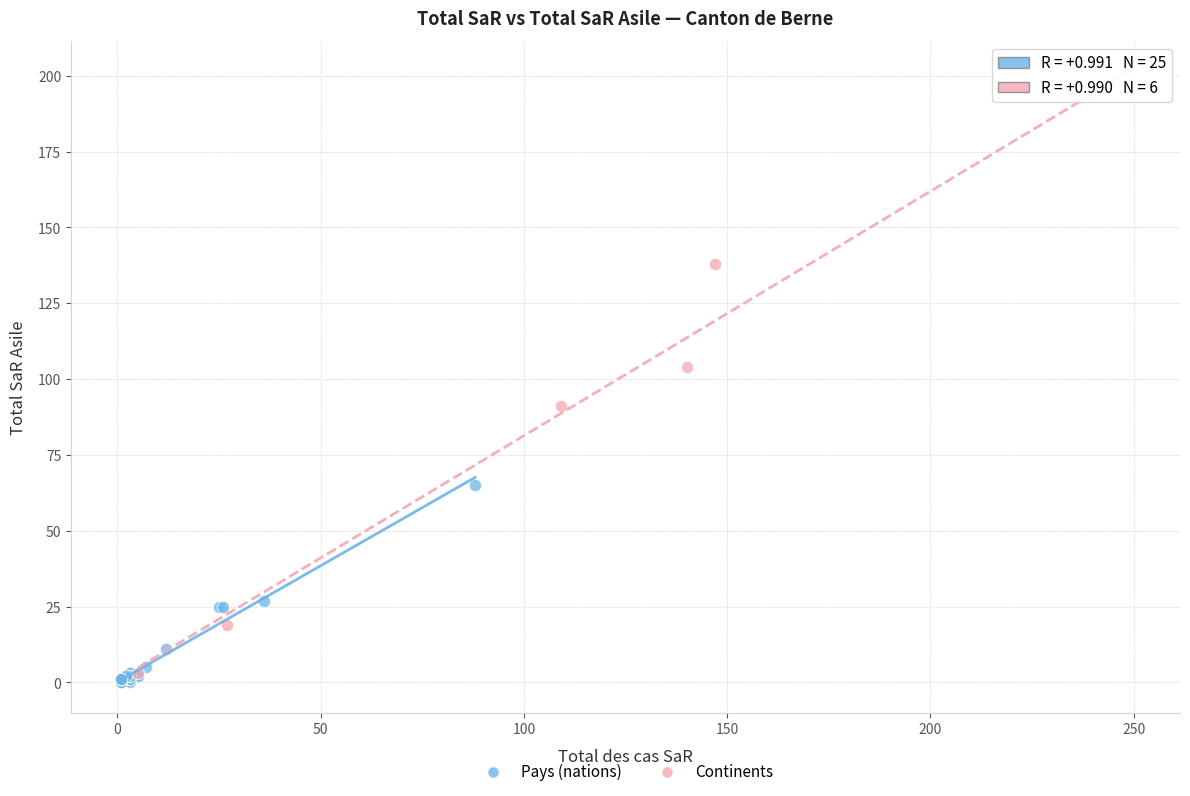

Which series reaches the maximum Y coordinate?

Continents